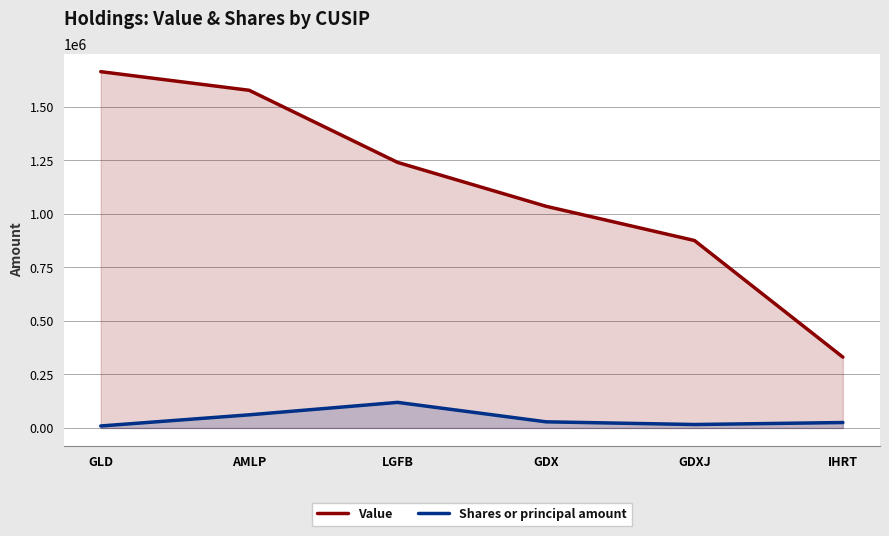

True or false: Value has more than 2 points higher than both neighbors.

False